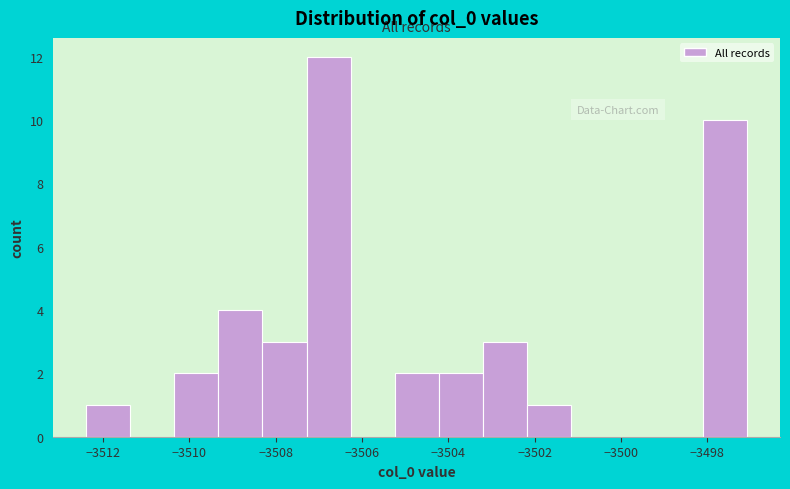

How tall is the bar that spans -3512.4 to -3511.4 on the x-axis? Neither the bar edges nor the heights are printed on the chart, so give them approximately, as read against the axes.

1